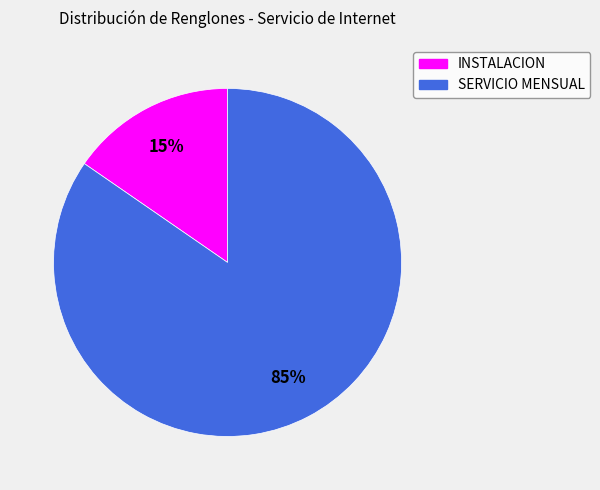

How many slices are in this pie chart?

2